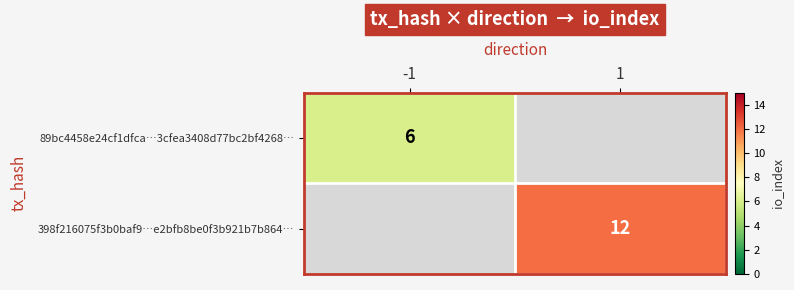

True or false: 398f216075f3b0baf9…e2bfb8be0f3b921b7b864… has a value of 5 at 1.

False